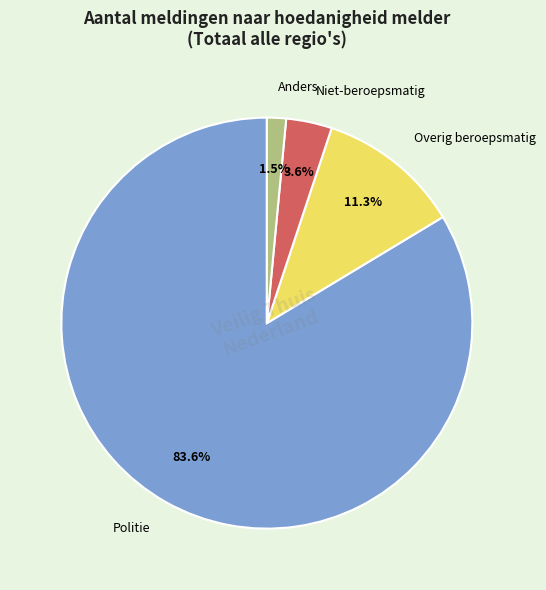

The Politie slice represents 84% of the pie. True or false?

True